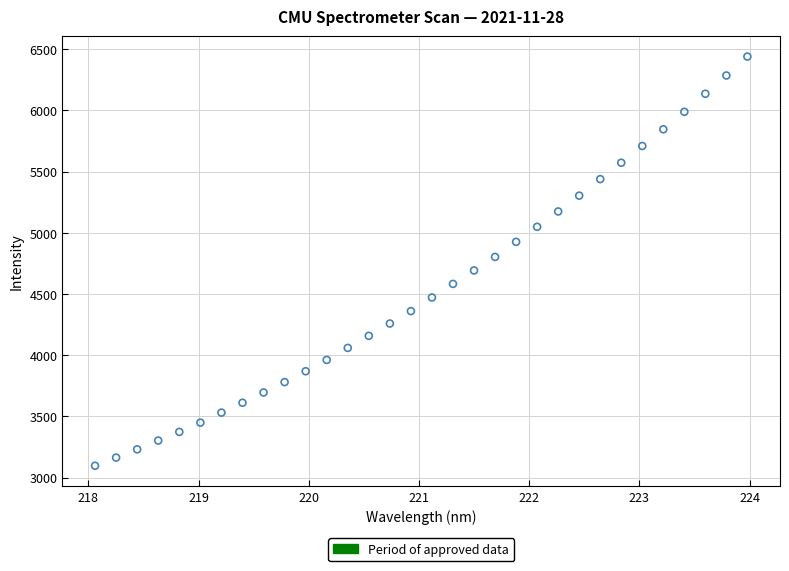

What is the range of Y values (max minus min)?

3343.6